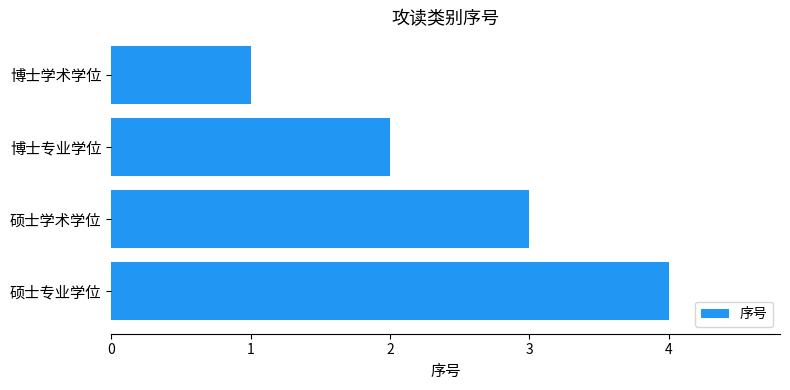

What is the minimum value shown in the chart?

1